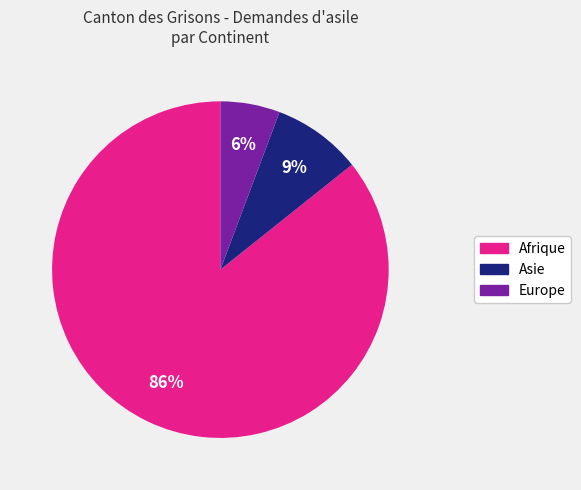

Does any single category account for the majority?

Yes